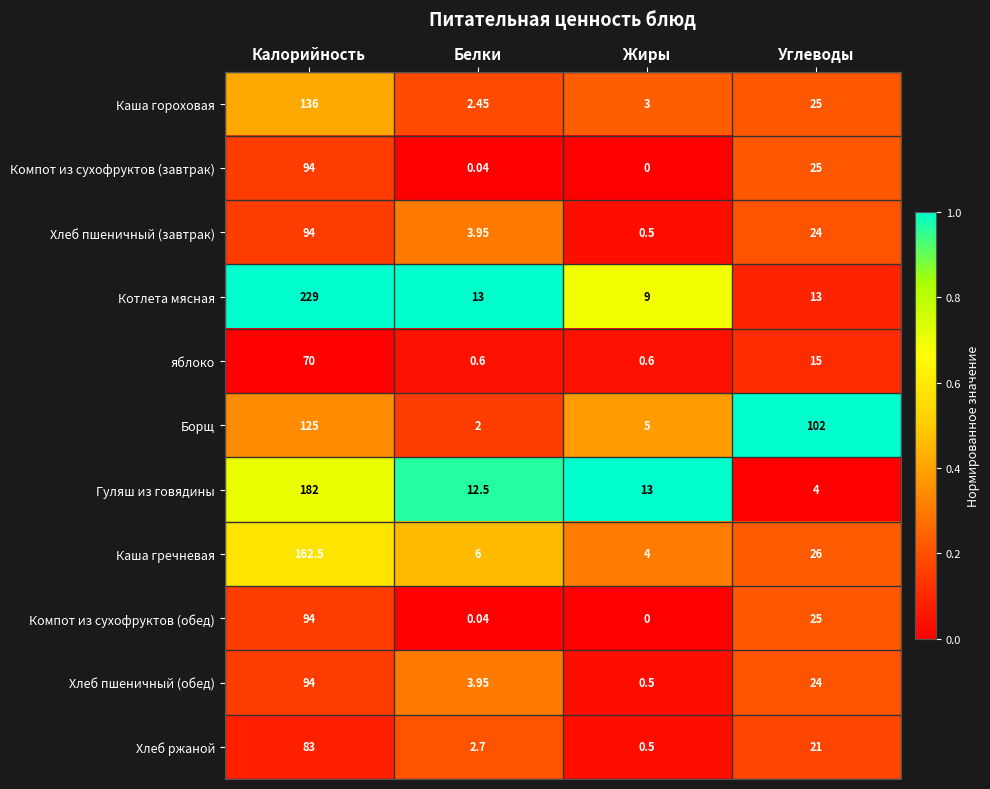

Rank the categories by Борщ value from lowest to highest.

Белки, Жиры, Углеводы, Калорийность